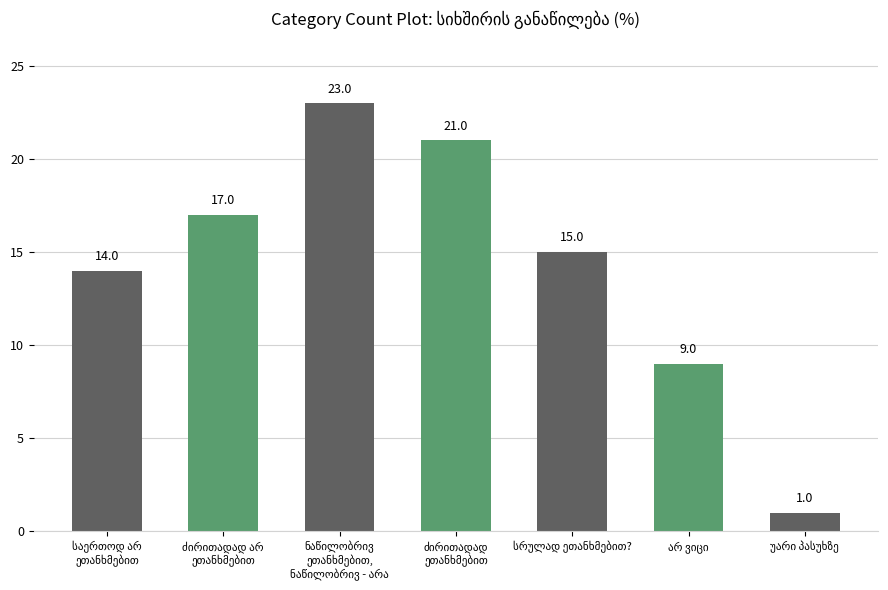

What is the value of the 1st bar from the left?

14